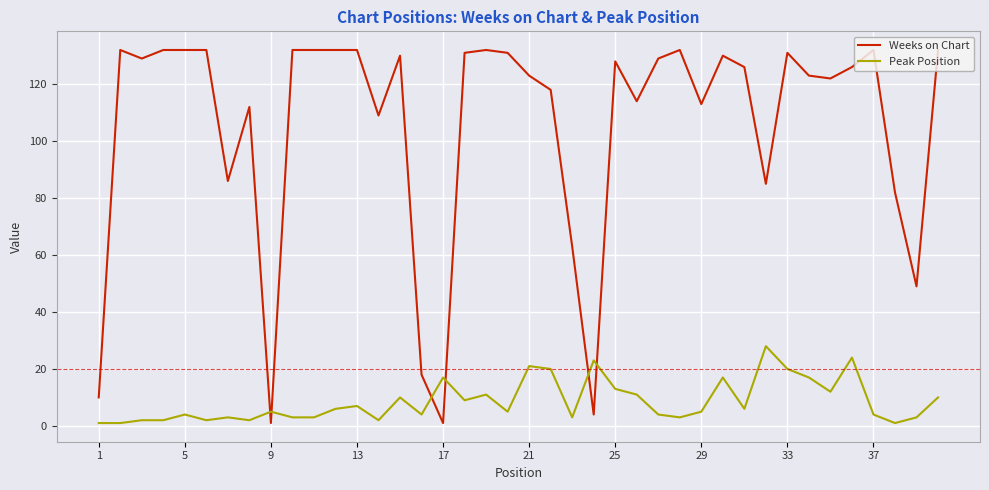

How many times do Weeks on Chart and Peak Position cross each other?

6